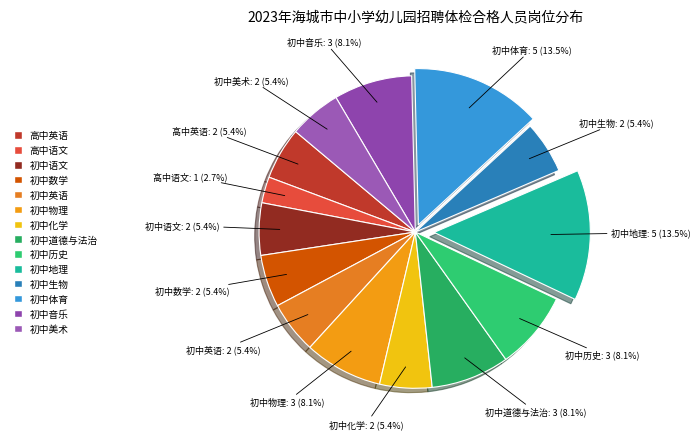

What is the smallest slice in the pie chart?

高中语文